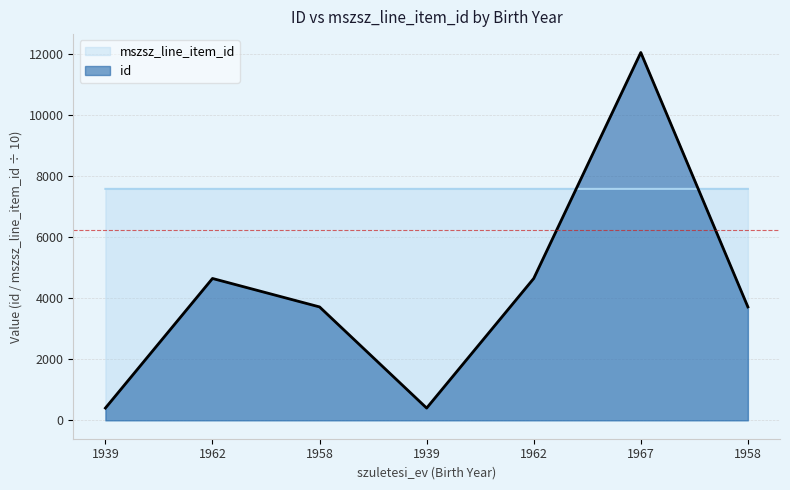

True or false: mszsz_line_item_id and id intersect in this chart.

True